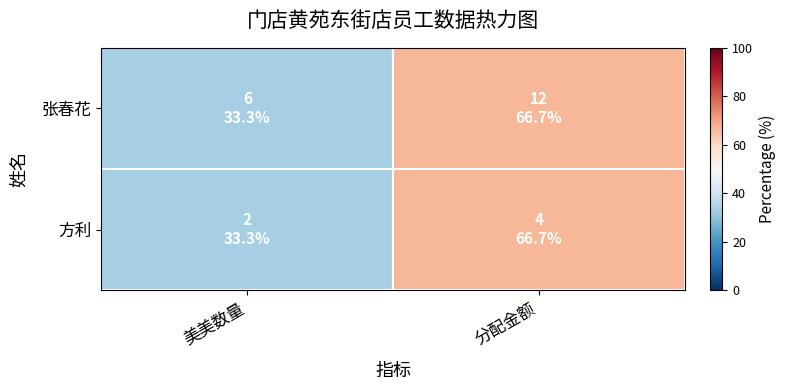

Rank the series at 分配金额 from lowest to highest value.

张春花, 方利